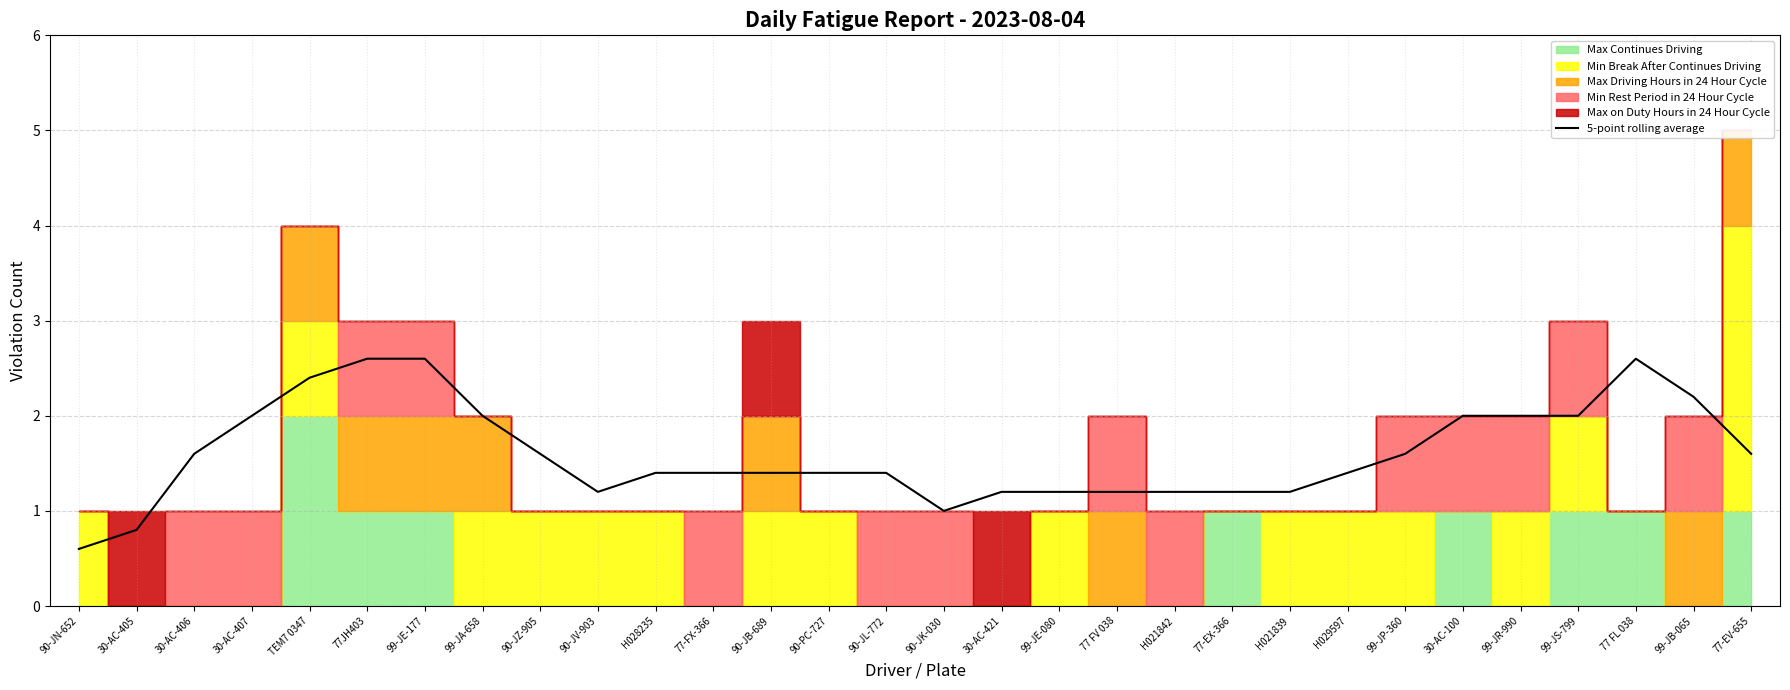

What is the label of the 3rd point from the left?

30-AC-406